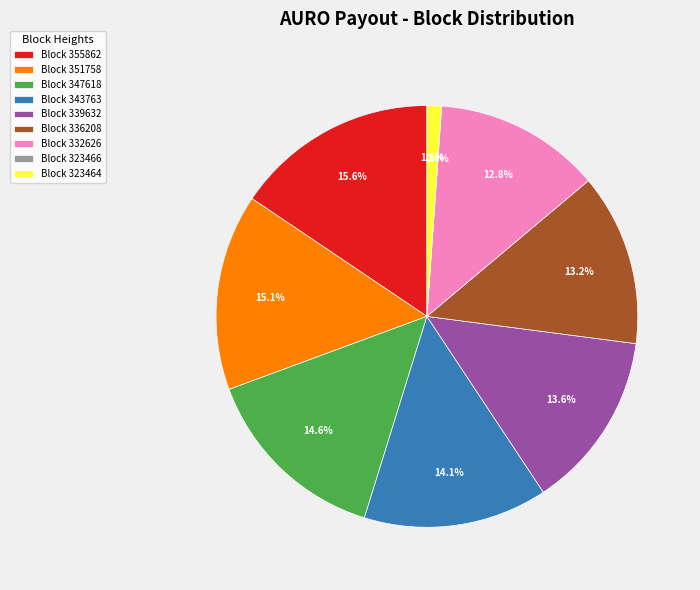

To the nearest percent, what portion does 336208 represent?

13%